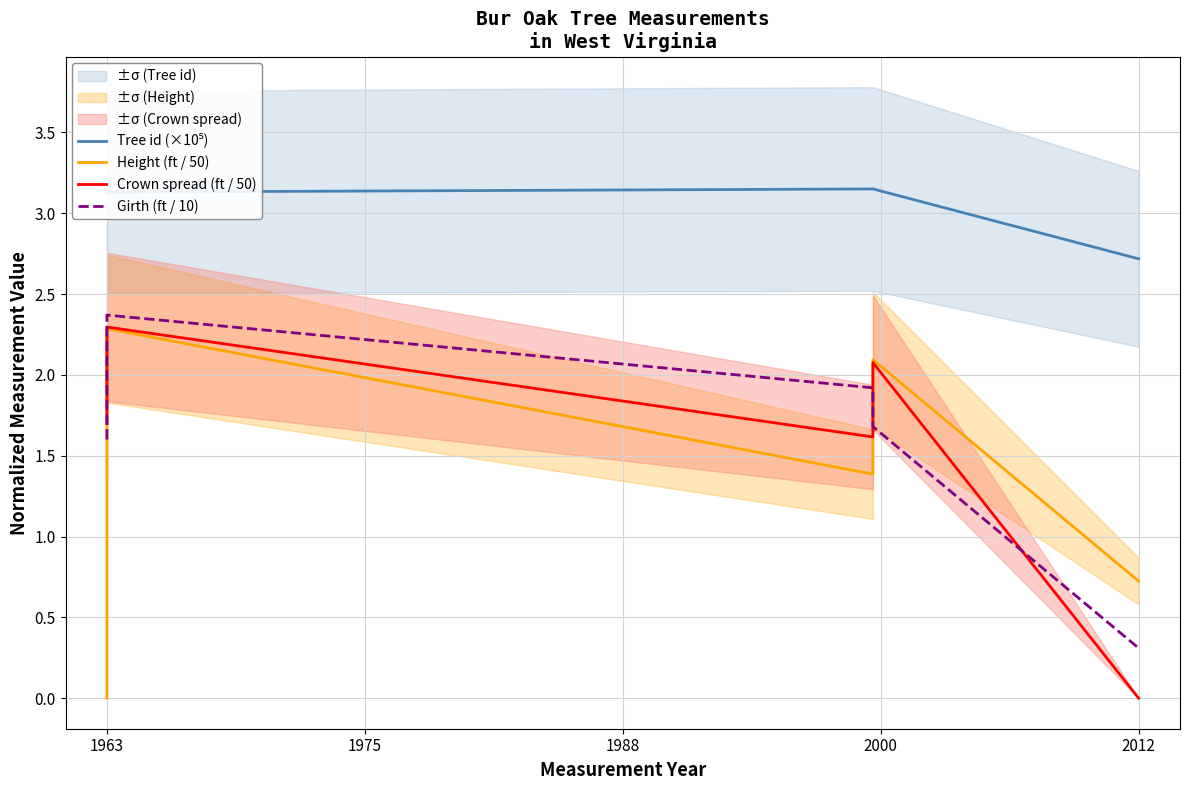

How many data points does each series have?

5